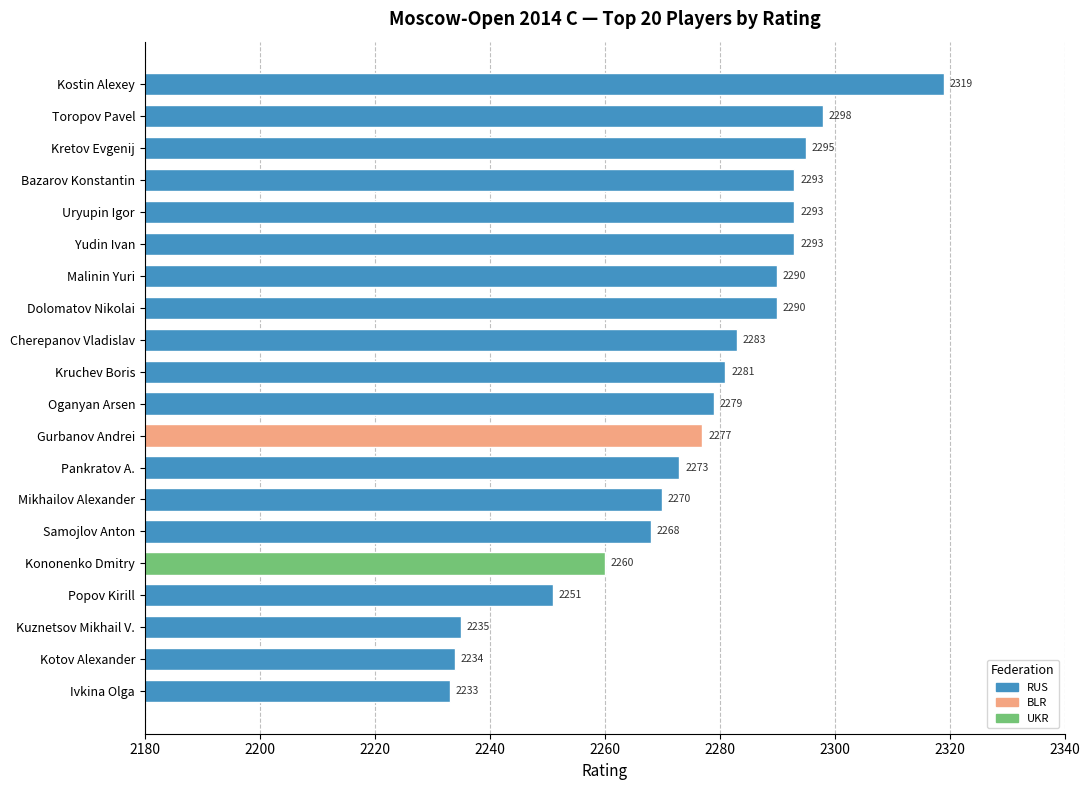

How many values are below 2281?

10